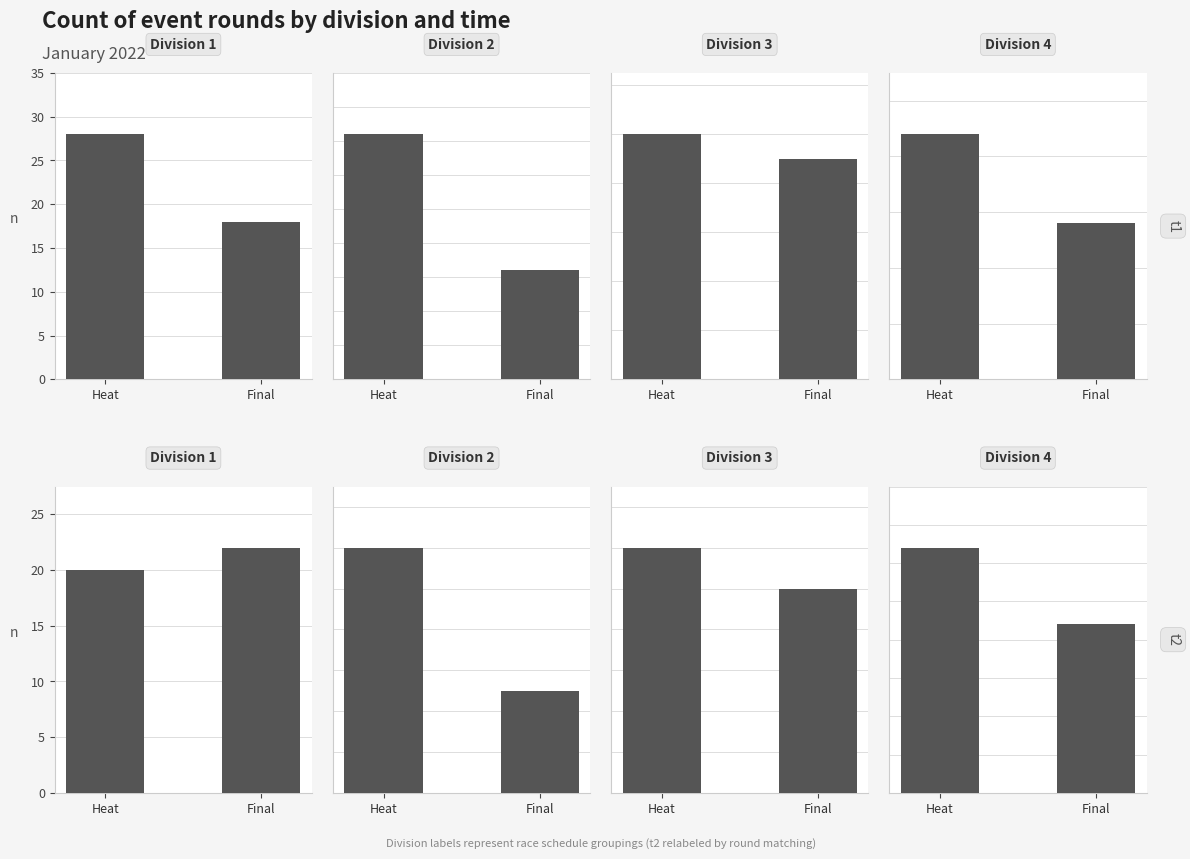

Are the bars grouped side by side (vs. stacked)?

Yes